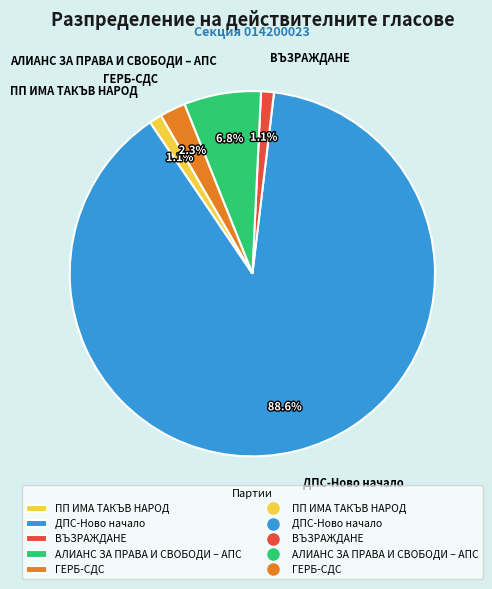

Which category has the biggest portion of the pie?

ДПС-Ново начало